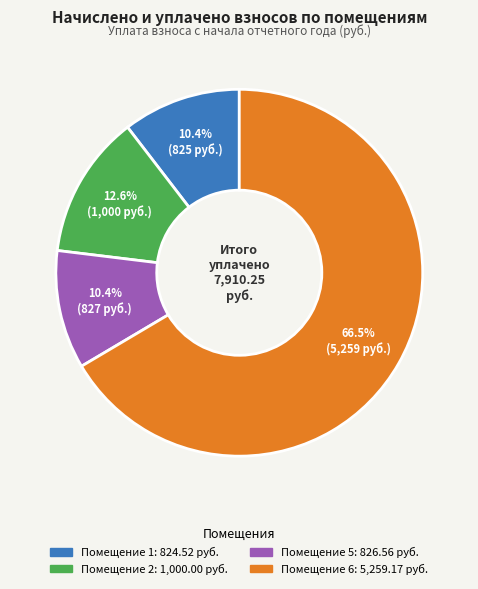

Is there any slice that represents more than half of the pie?

Yes